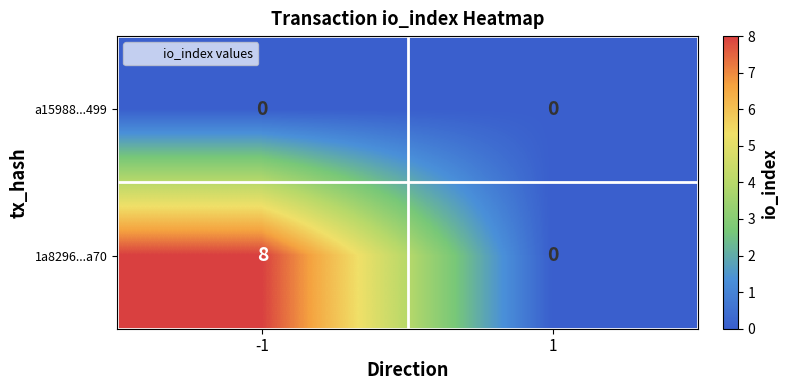

Reading left to right, transcribe all the data shown in this chart.

a15988...499: 0	0
1a8296...a70: 8	0